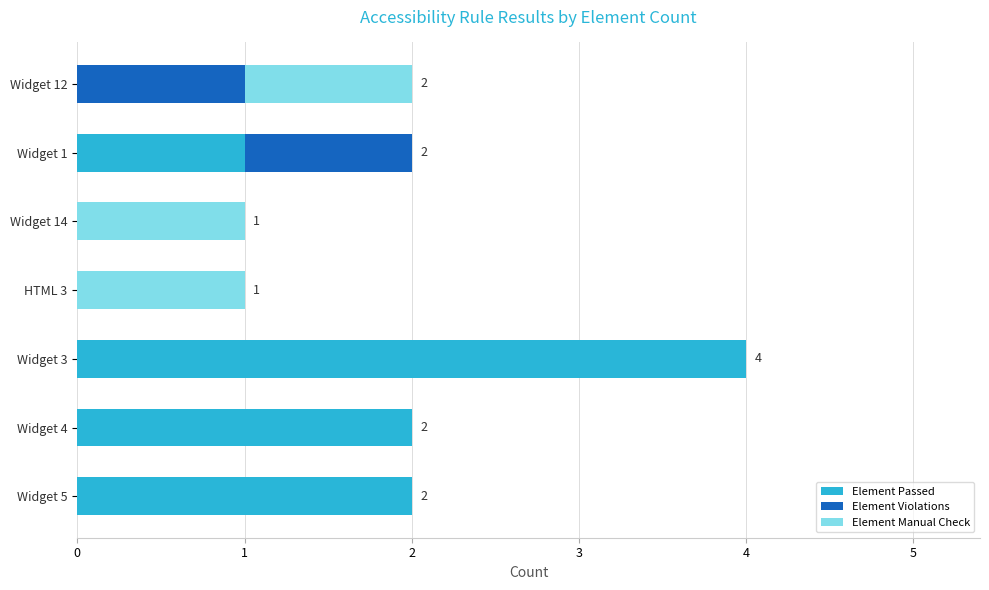

Is it true that Element Passed equals 3 at Widget 4?

False